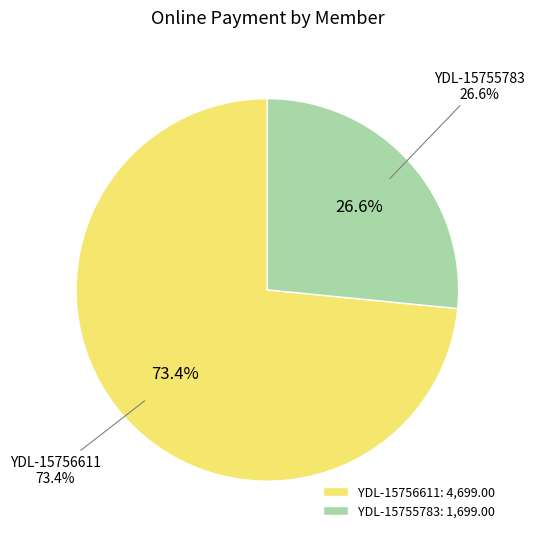

Approximately how many times larger is the value at YDL-15755783 compared to YDL-15756611?

0.4